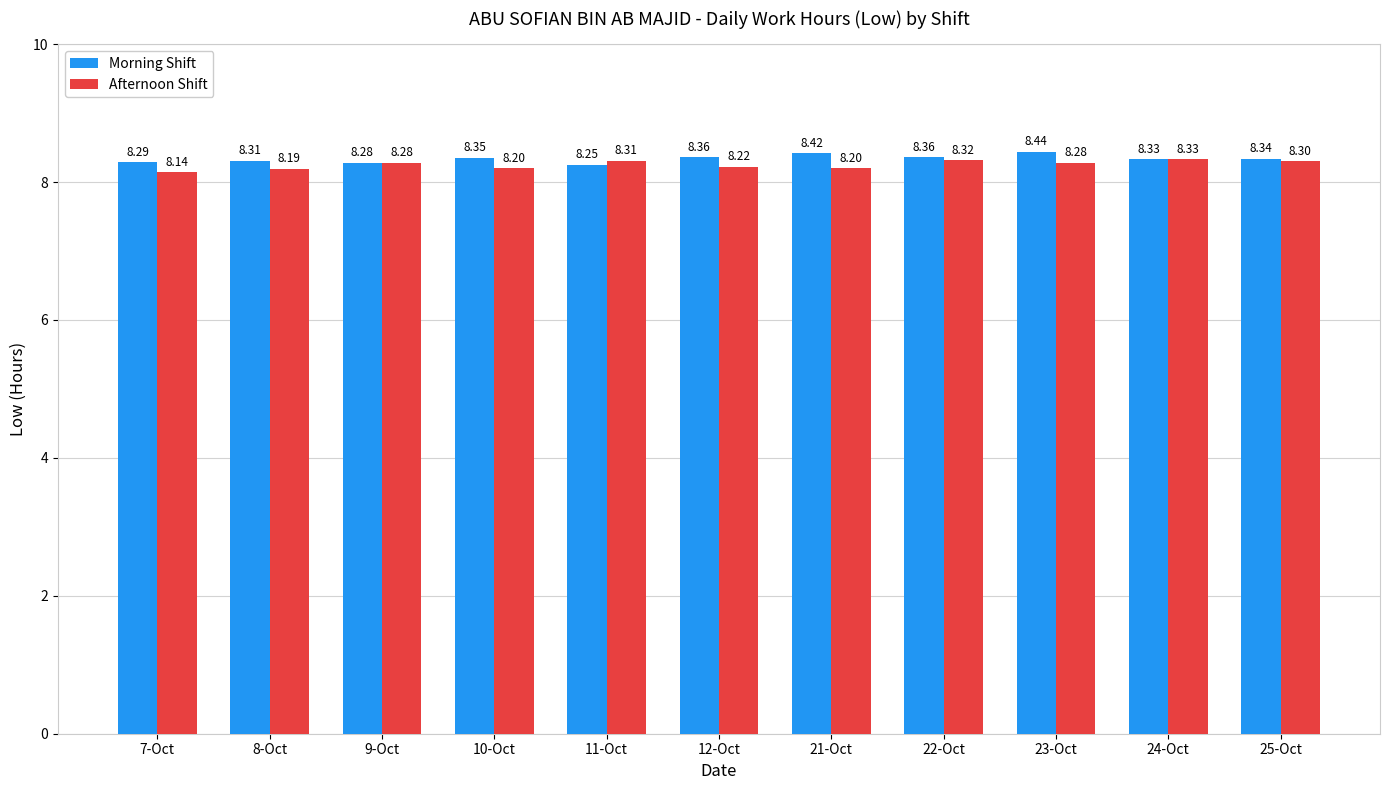

Rank the series at 7-Oct from highest to lowest value.

Morning Shift, Afternoon Shift